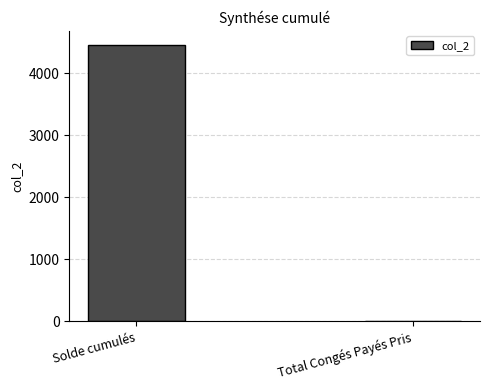

Are the bars grouped side by side (vs. stacked)?

No